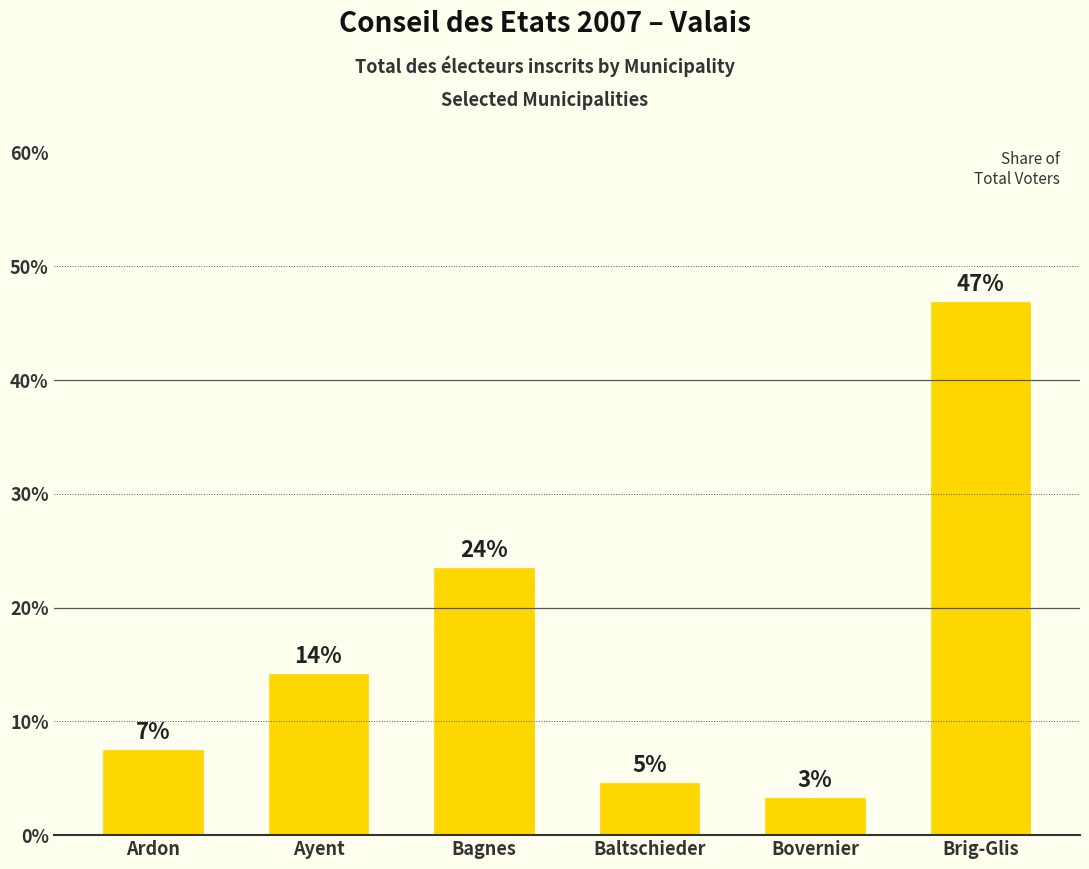

What is the ratio of the value at Brig-Glis to the value at Bagnes?

2.0